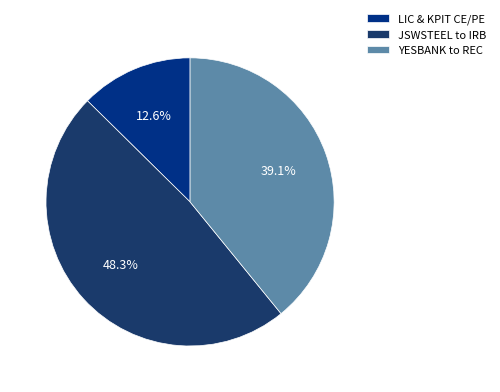

To the nearest percent, what is the average slice percentage?

33%